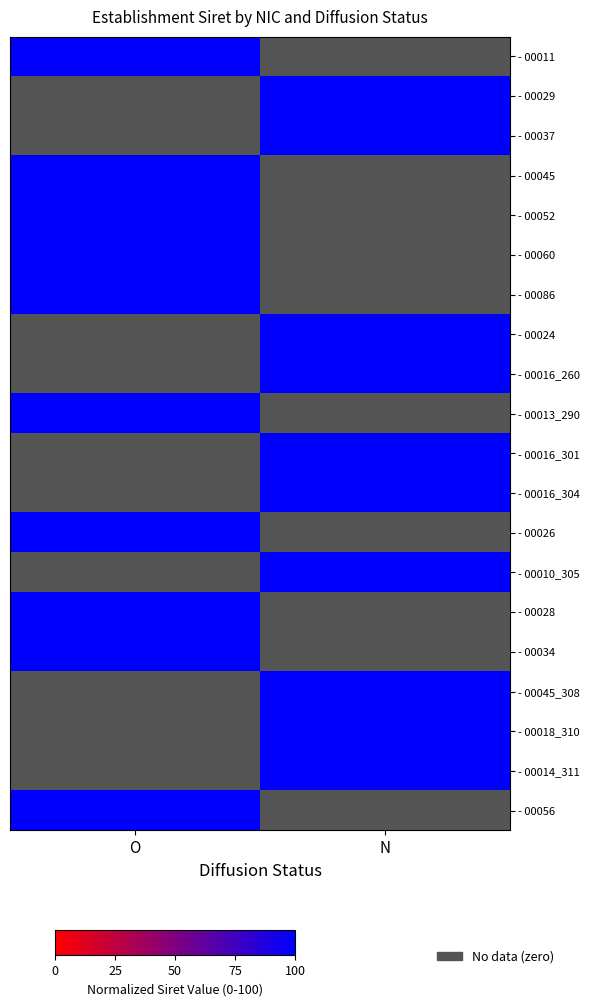

What is the spread (max minus min) of values at N?

100